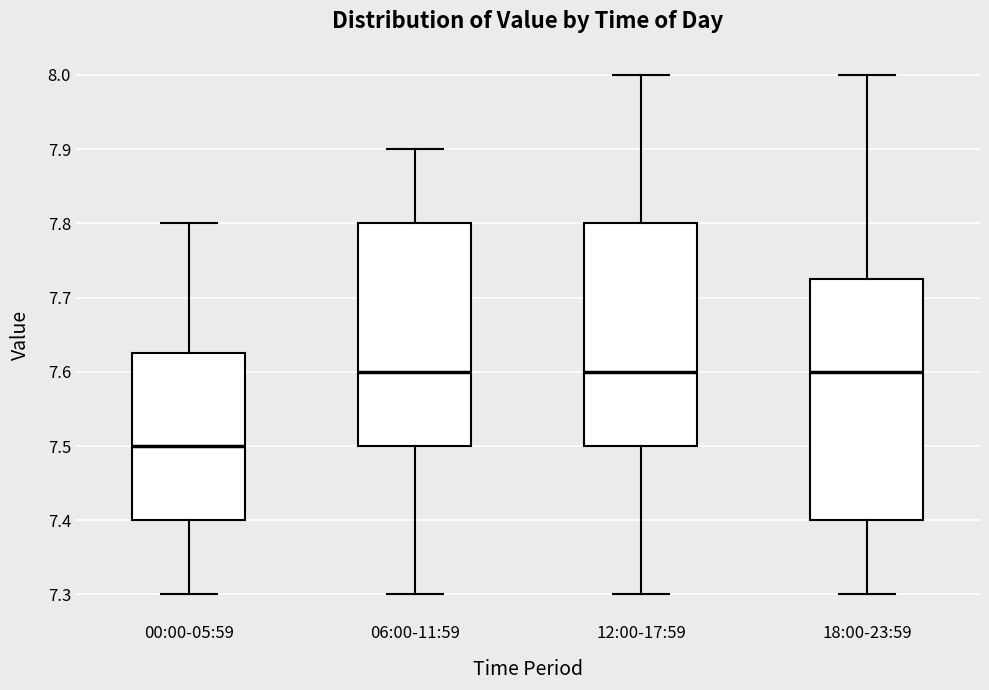

Reading left to right, transcribe this box plot: for each box, give where its median line is, the range the box spans, and where its two whiskers end, as read against the y-axis. The values are not printed on the chart, so give them approximately, as read against the axis.

00:00-05:59: median 7.50, box 7.40 to 7.63, whiskers 7.30 to 7.80
06:00-11:59: median 7.60, box 7.50 to 7.80, whiskers 7.30 to 7.90
12:00-17:59: median 7.60, box 7.50 to 7.80, whiskers 7.30 to 8.00
18:00-23:59: median 7.60, box 7.40 to 7.73, whiskers 7.30 to 8.00